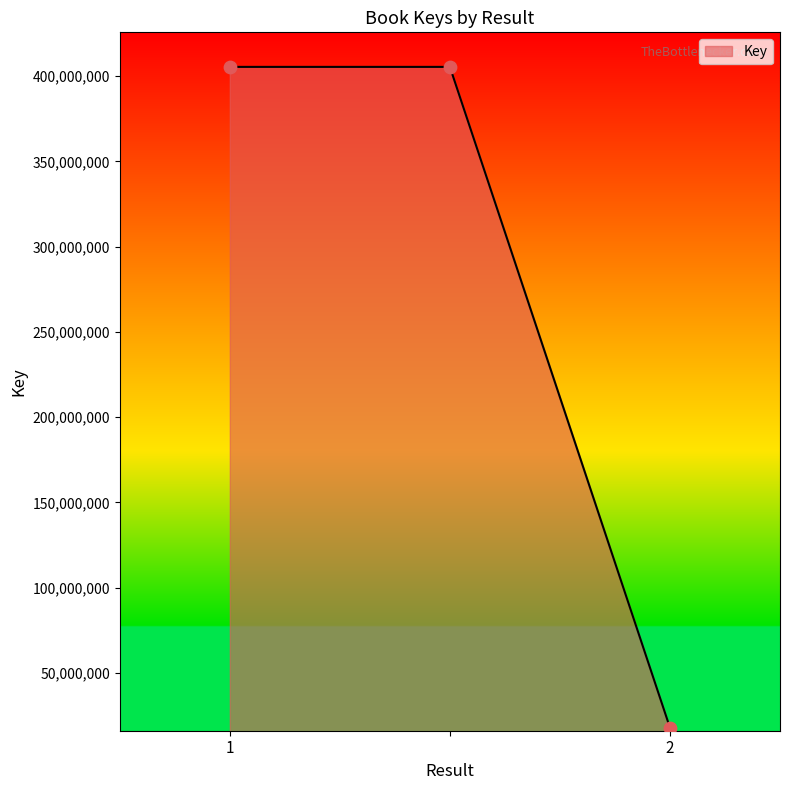

What is the maximum value shown in the chart?

405411990